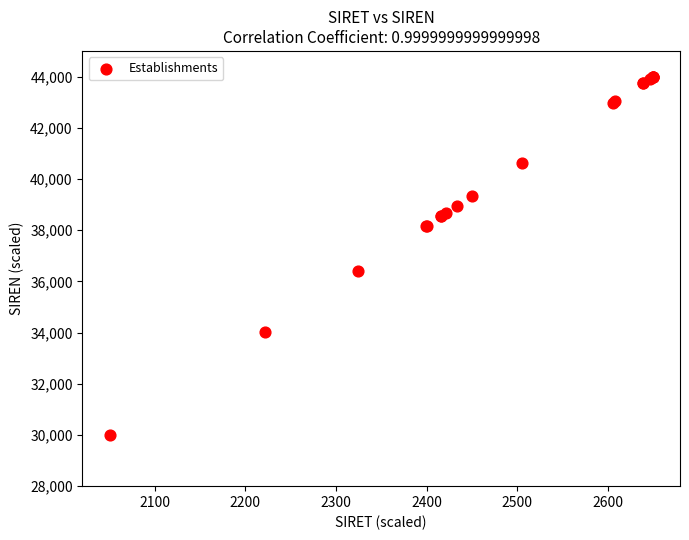

What Y value in the scatter plot is closest to 37000?

36411.3